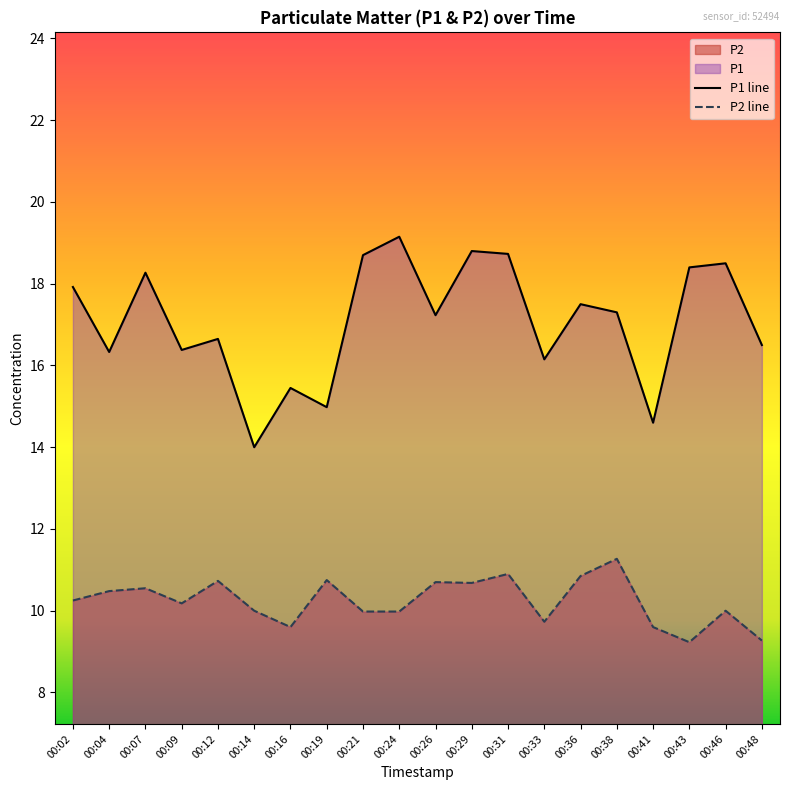

How many data points does each series have?

20